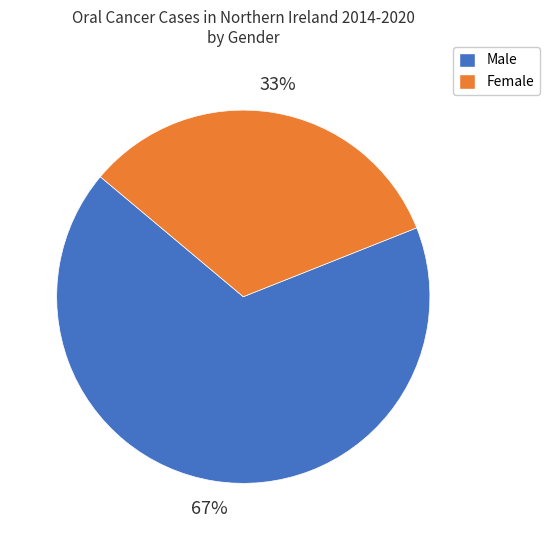

How many slices are in this pie chart?

2